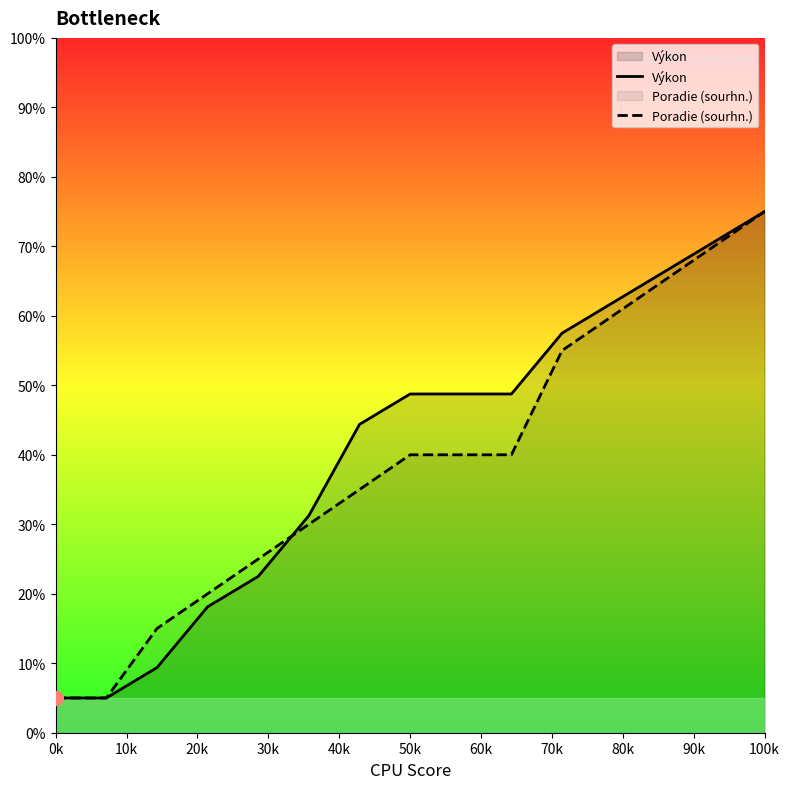

Which category has the highest value in the Poradie (sourhn.) series?

100k